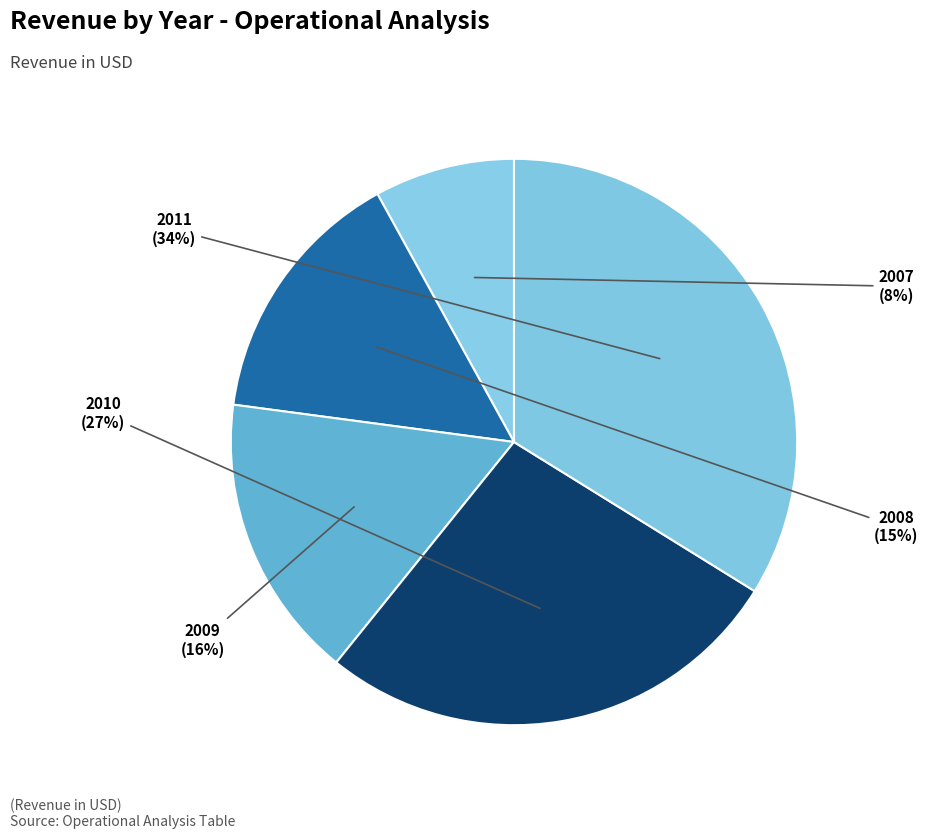

How many segments does this pie chart have?

5